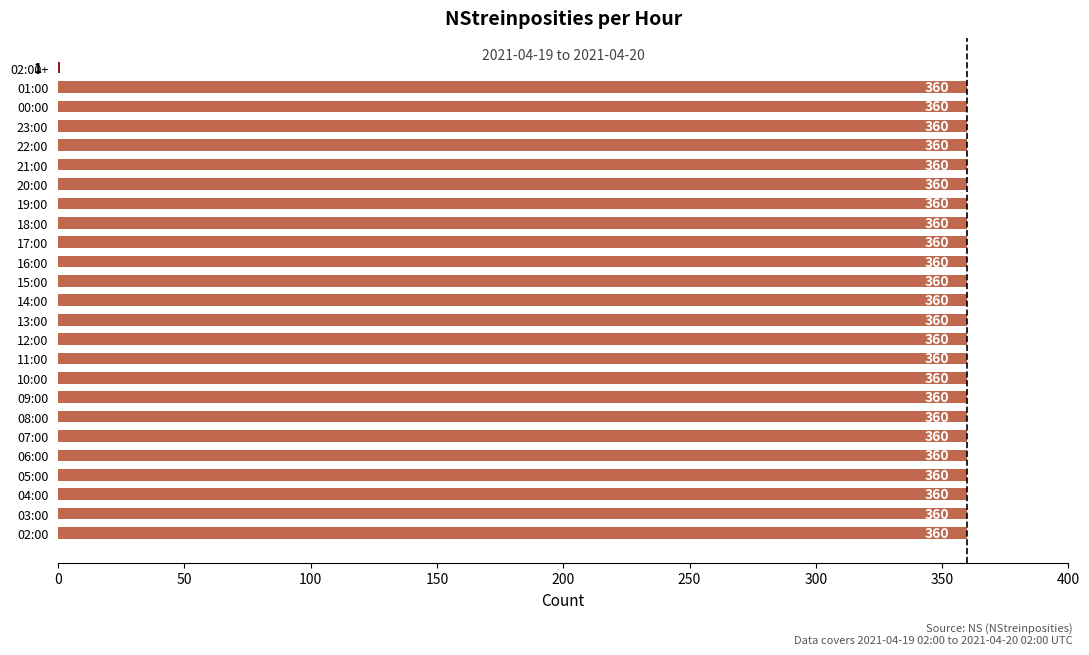

Is it true that the value at 13:00 is 360?

True